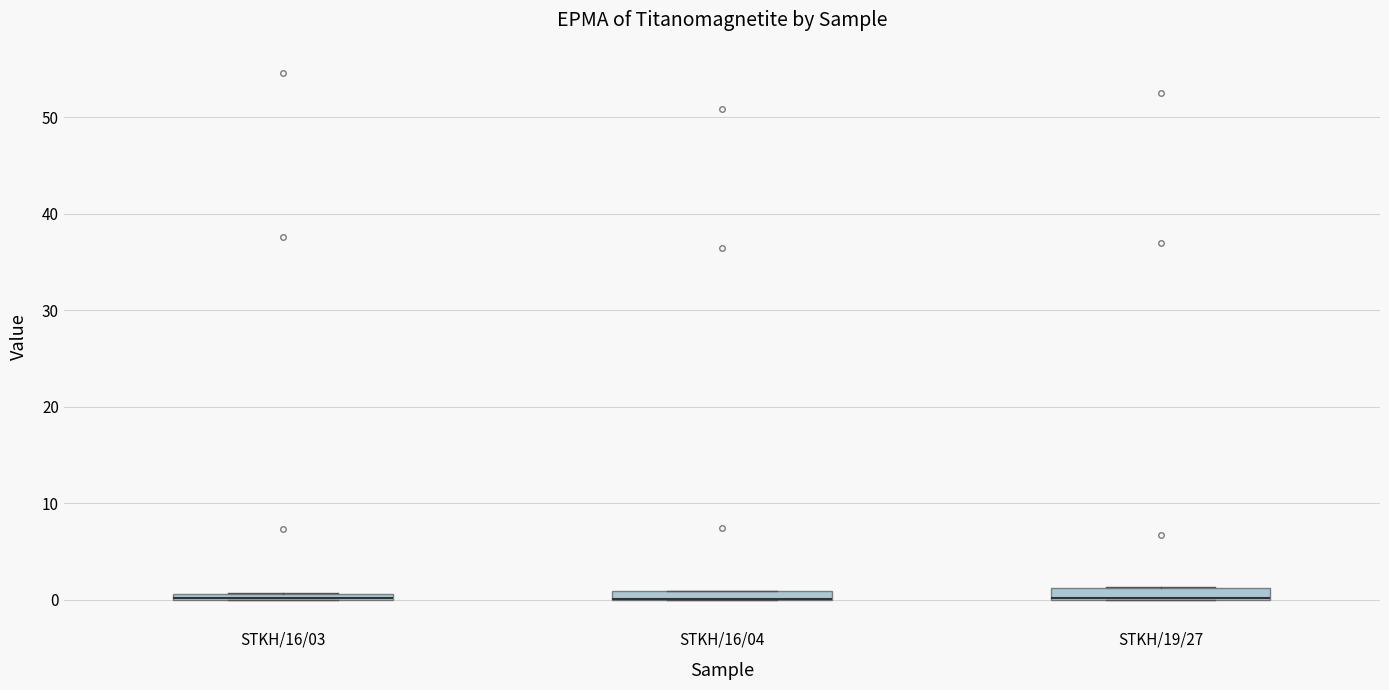

Where is the upper edge of the box for STKH/16/04 on the y-axis? The values are not printed on the chart, so give them approximately, as read against the axis.

1